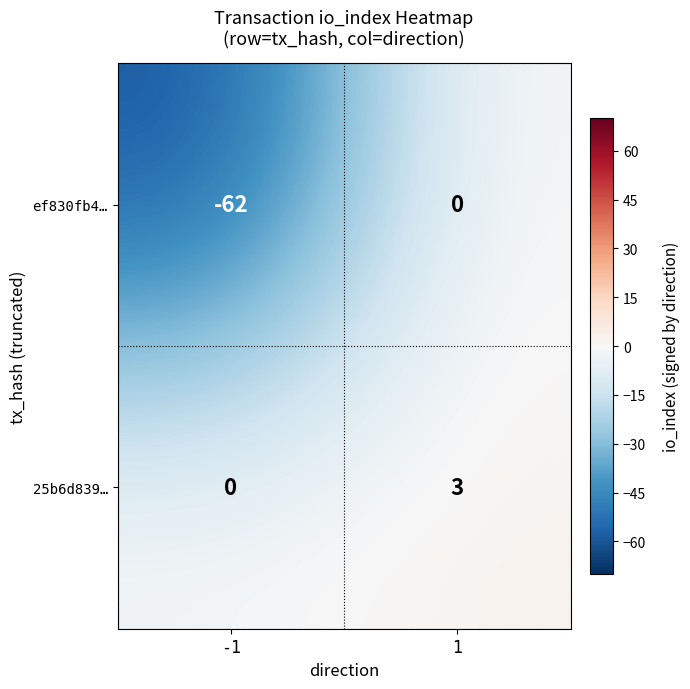

What is the sum of all 25b6d839… values?

3